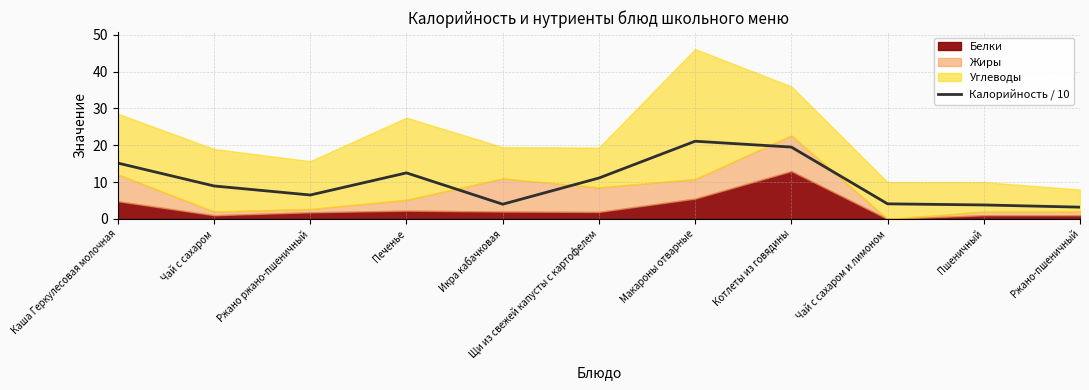

What position from the left is Печенье?

4